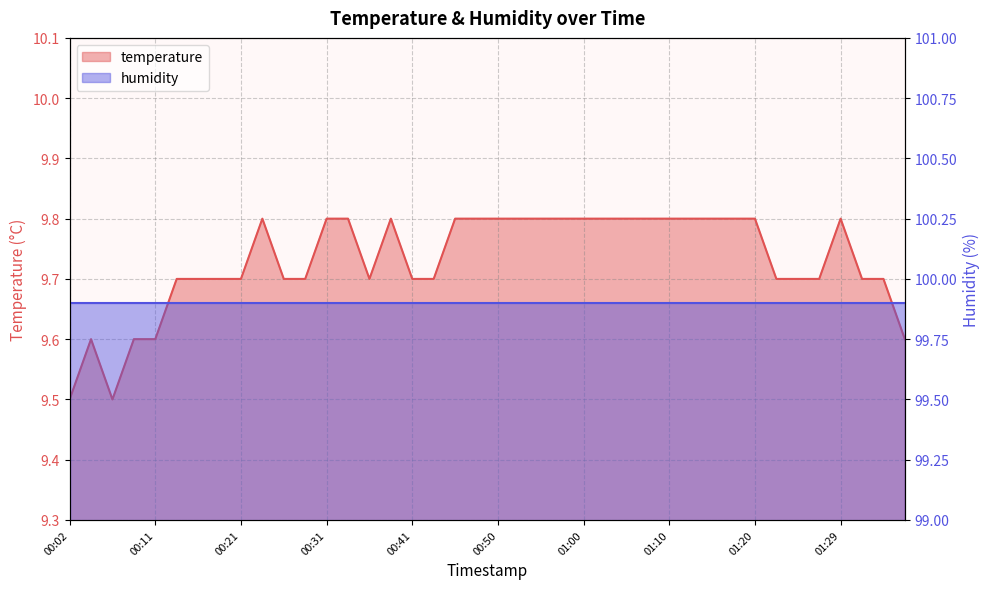

How many points are lower than both their immediate neighbors (excluding endpoints)?

2